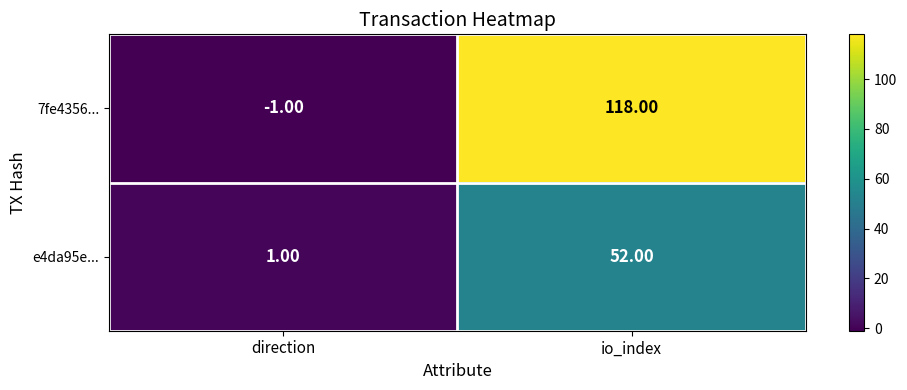

What is the difference between the maximum and minimum values in the 7fe4356... series?

119